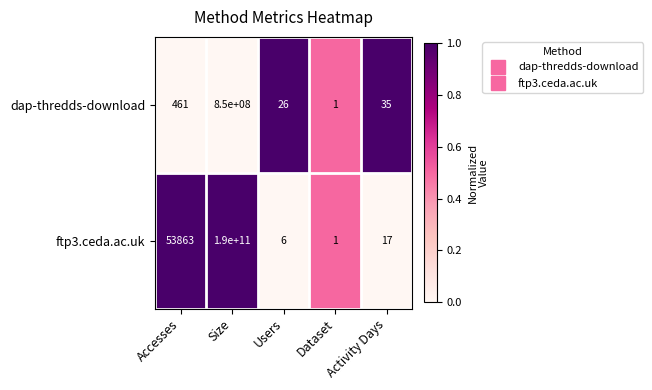

What is the difference between the second highest and minimum values in the ftp3.ceda.ac.uk series?

53862